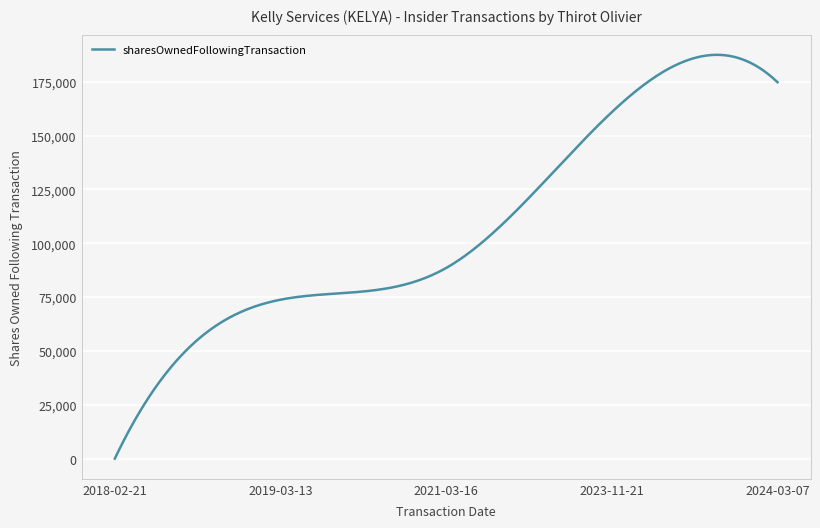

Is this an area chart (filled region under the line)?

No